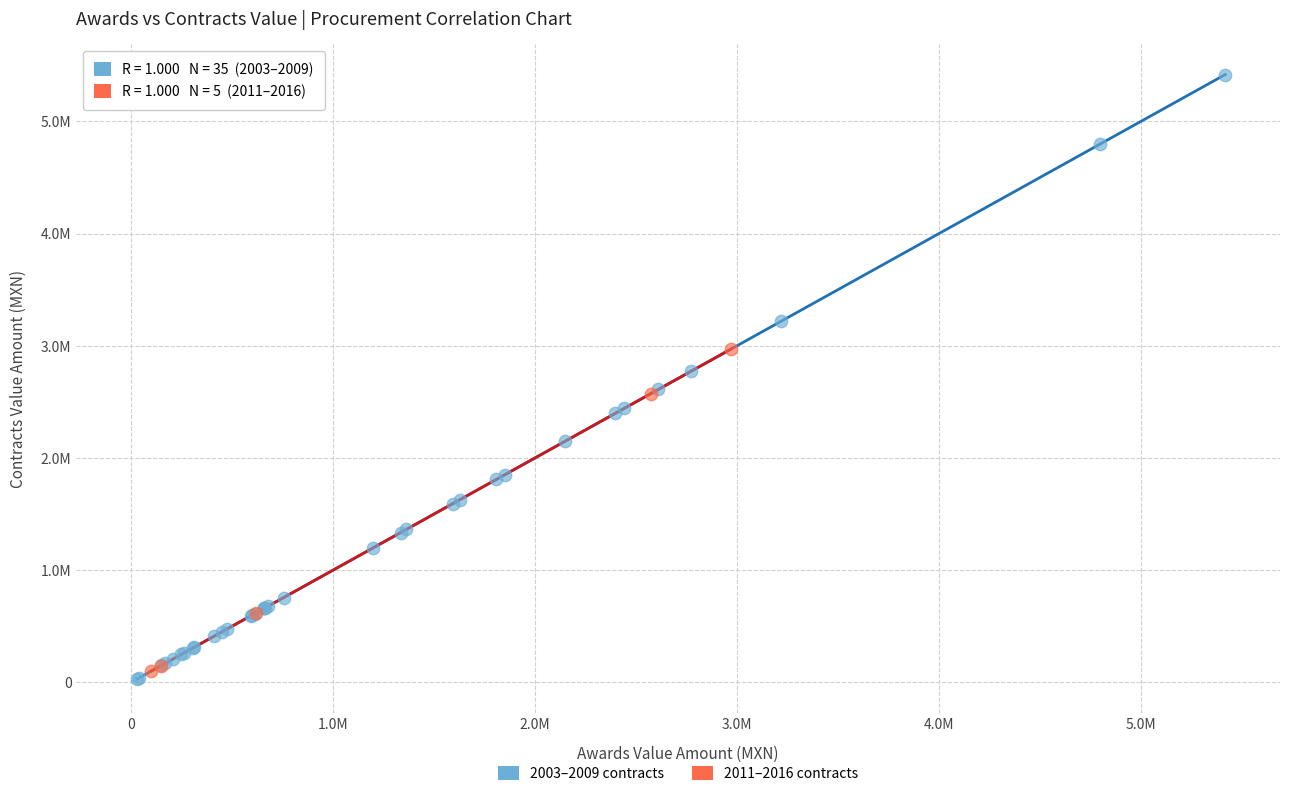

Which series contains the lowest Y value?

2003–2009 contracts